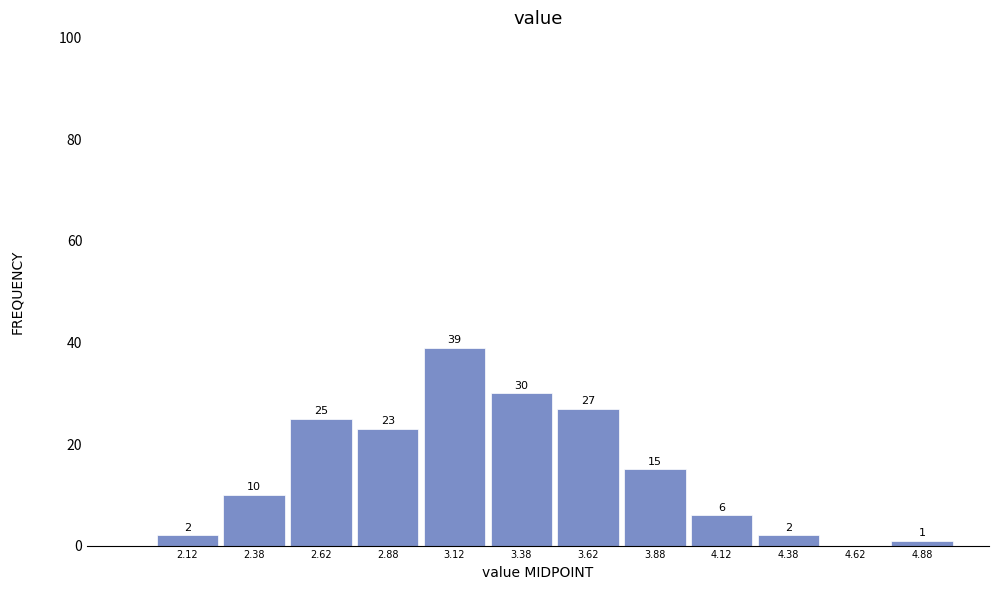

Which range on the x-axis has the tallest bar?

3.00 to 3.25